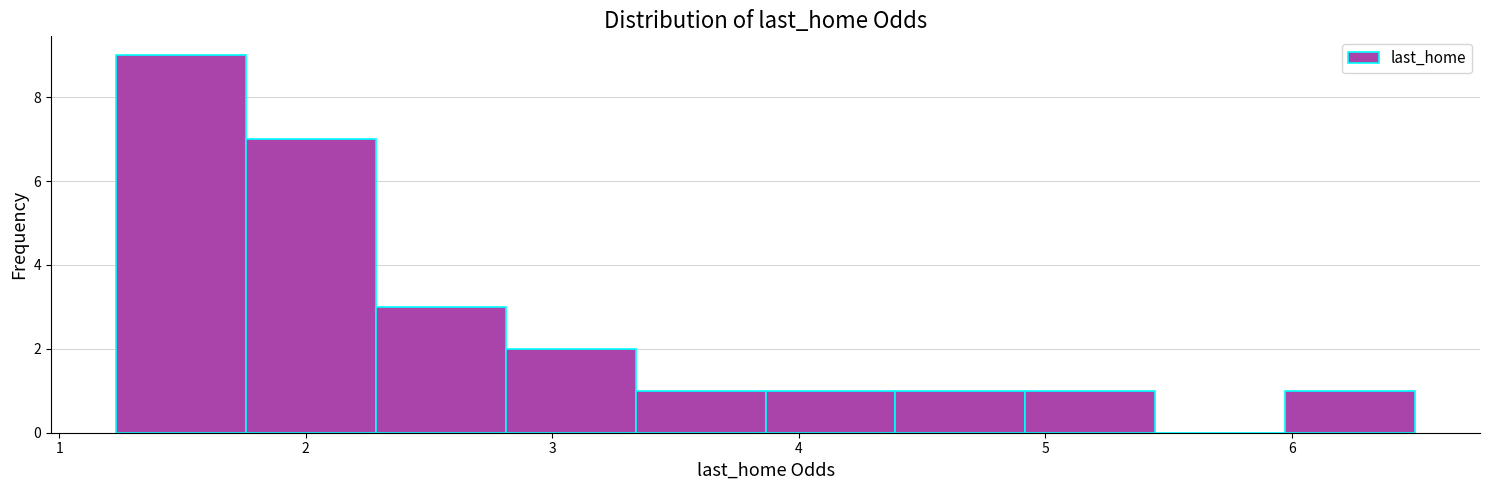

Reading left to right, transcribe this chart: for each bar, give the range it covers on the x-axis and its height. Neither the bar edges nor the heights are printed on the chart, so give them approximately, as read against the axes.

1.2 to 1.8: 9
1.8 to 2.3: 7
2.3 to 2.8: 3
2.8 to 3.3: 2
3.3 to 3.9: 1
3.9 to 4.4: 1
4.4 to 4.9: 1
4.9 to 5.4: 1
5.4 to 6.0: 0
6.0 to 6.5: 1